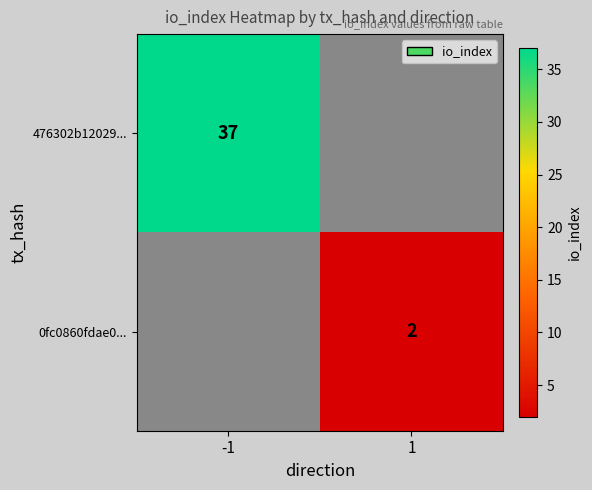

Is it true that 476302b12029... equals 59 at -1?

False